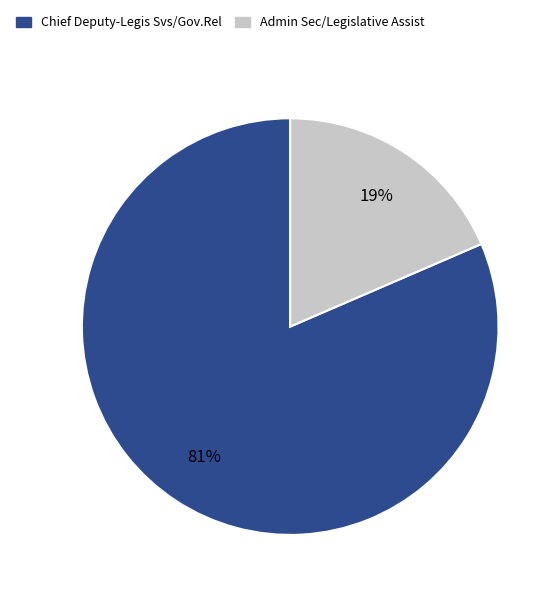

Does Admin Sec/Legislative Assist represent more than half of the total?

No